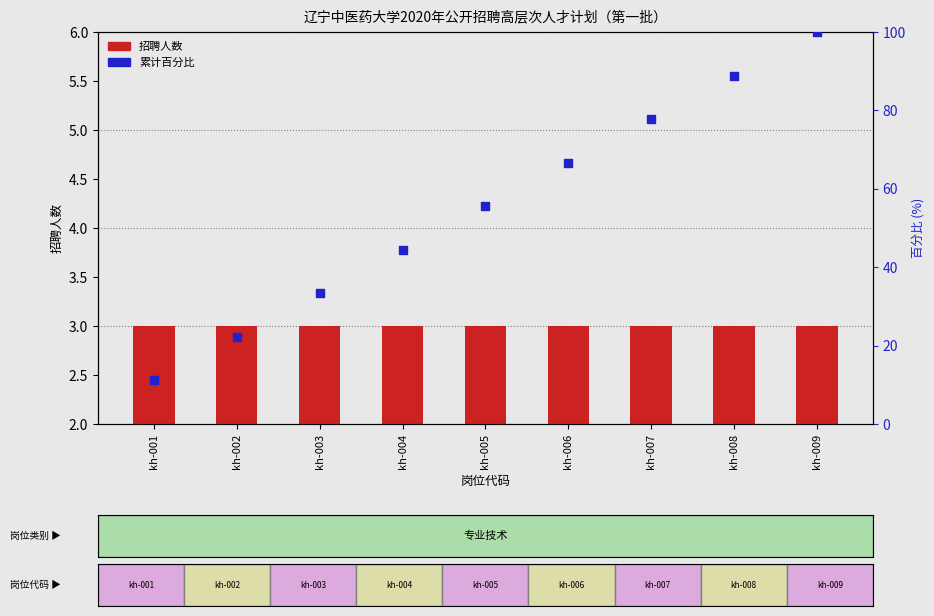

Which series has the largest total across all categories?

累计百分比